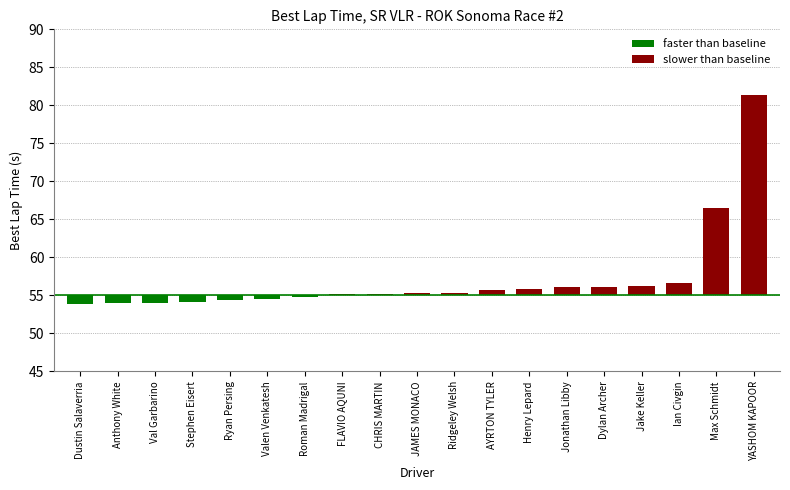

What is the sum of all Best Lap time values?

1085.2